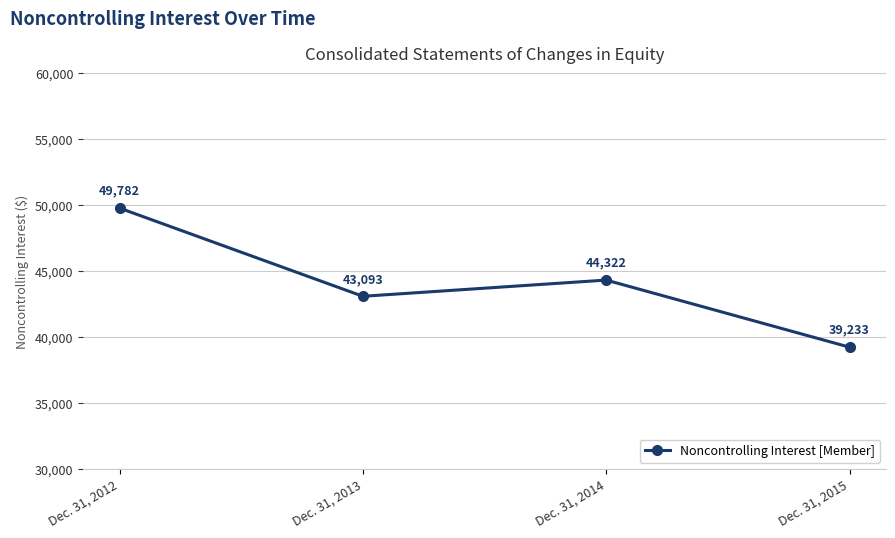

How many series are shown in this chart?

1